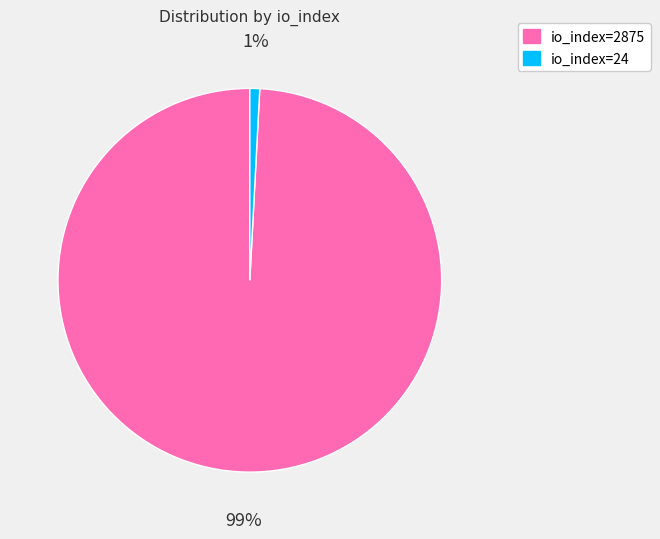

To the nearest percent, what is the combined percentage of io_index=2875 and io_index=24?

100%